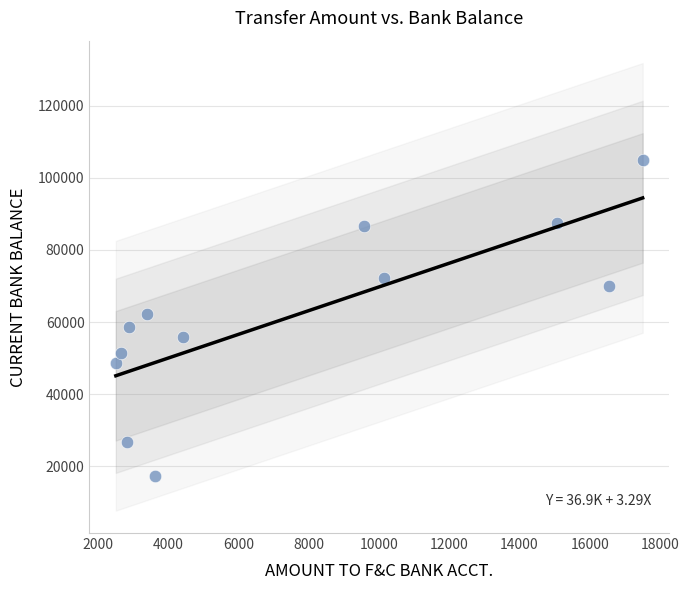

What is the range of Y values (max minus min)?

87609.2